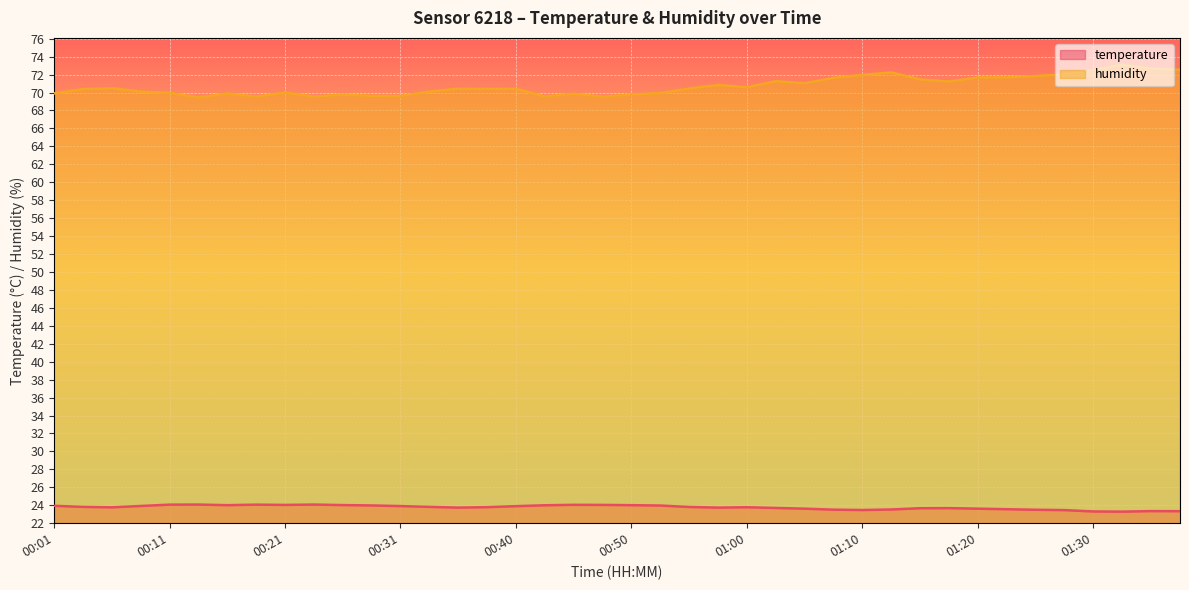

What is the value of the temperature point at the 12th from the left?

24.0